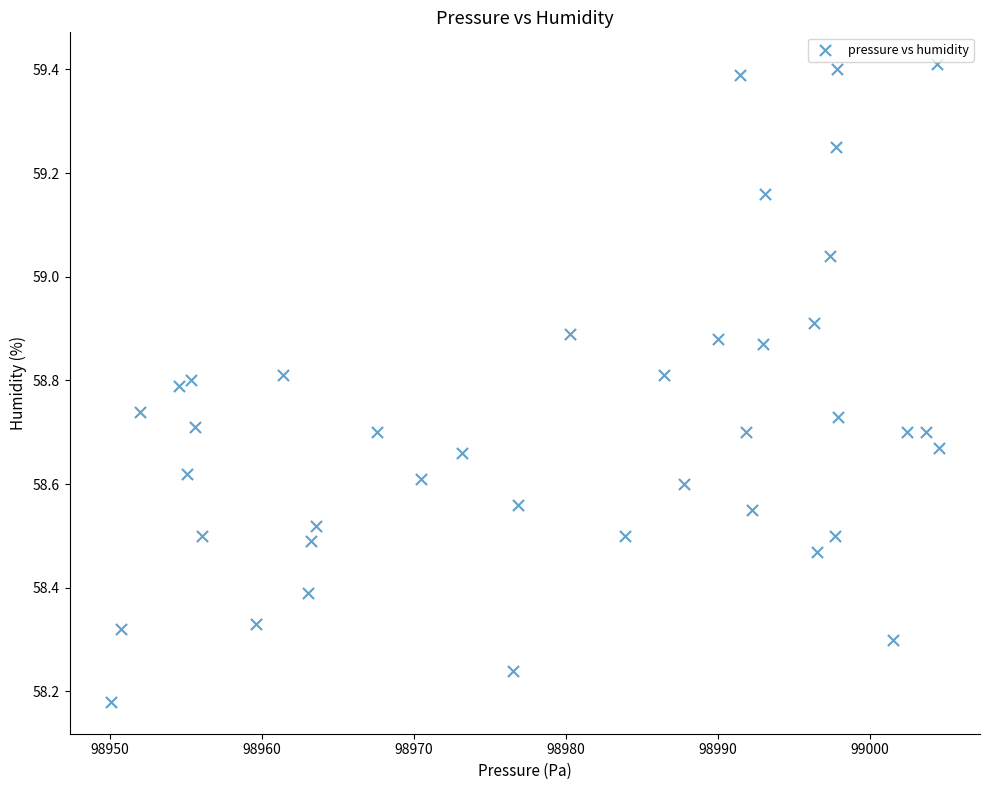

What is the range of X values (max minus min)?

54.4